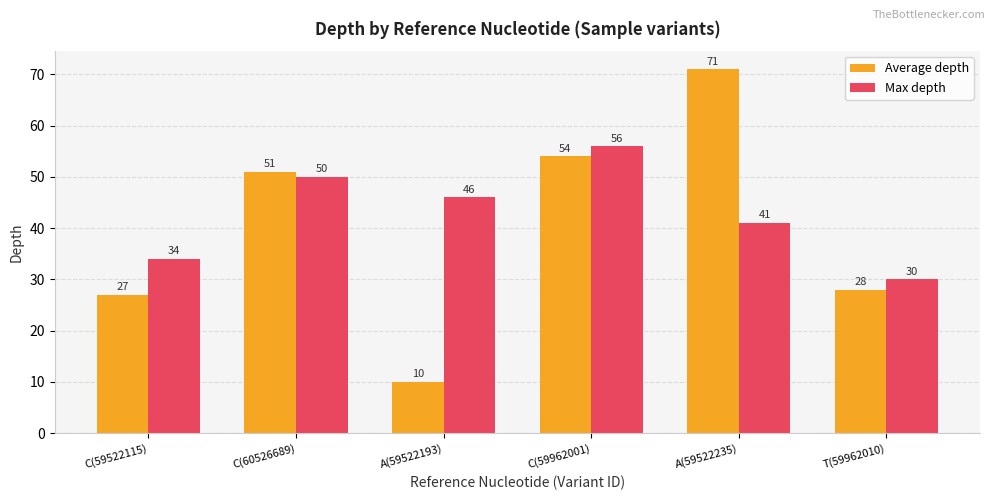

What is the approximate value of Average depth at T(59962010), to the nearest 10?

30